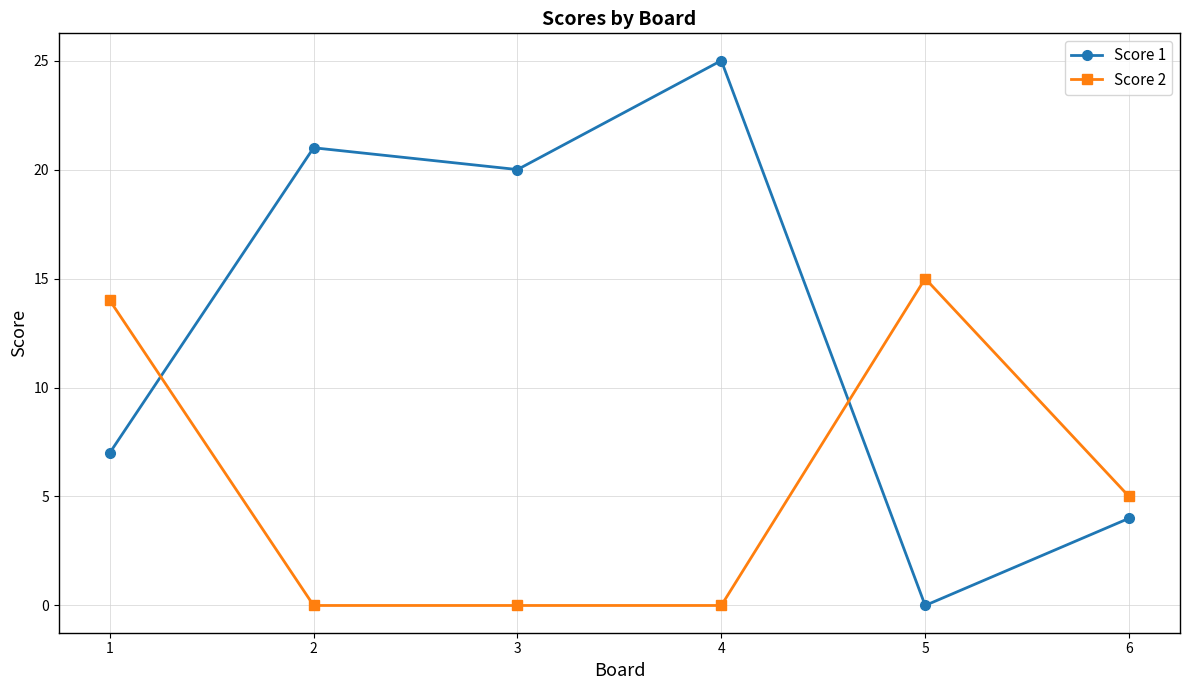

How many data points in Score 1 are less than 20?

3